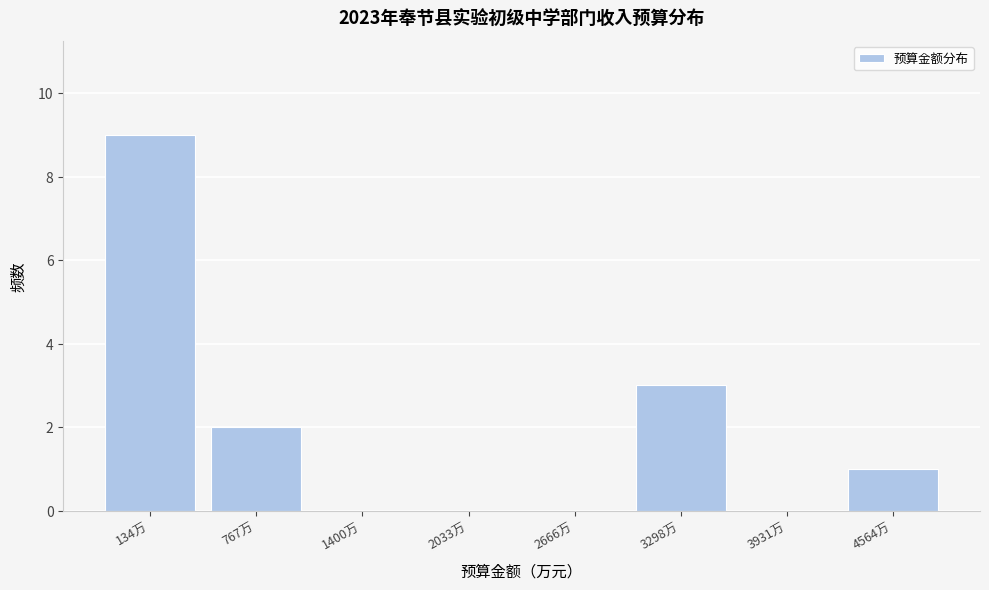

Reading left to right, what are all the values shown in this chart?

134万=9	767万=2	1400万=0	2033万=0	2666万=0	3298万=3	3931万=0	4564万=1